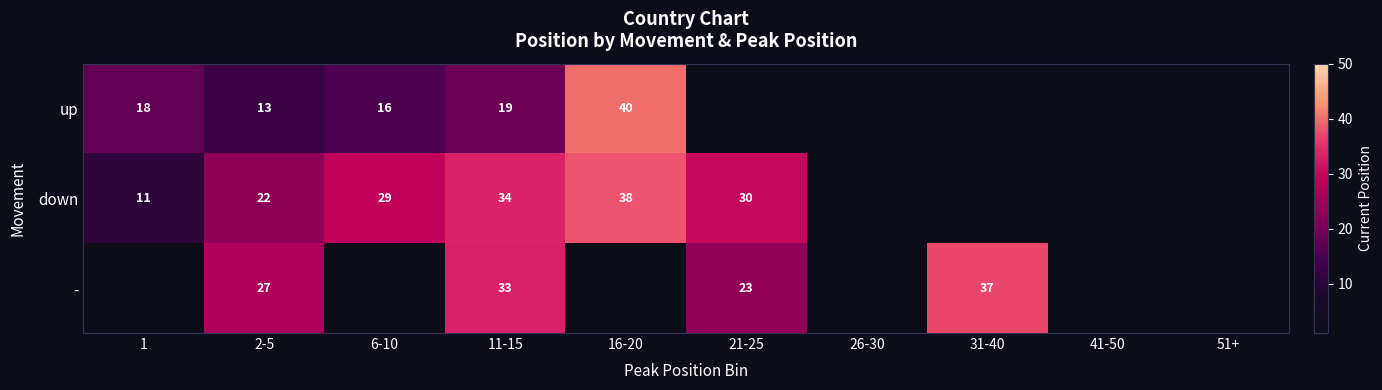

What is the difference between the highest and lowest values at 11-15?

15.0